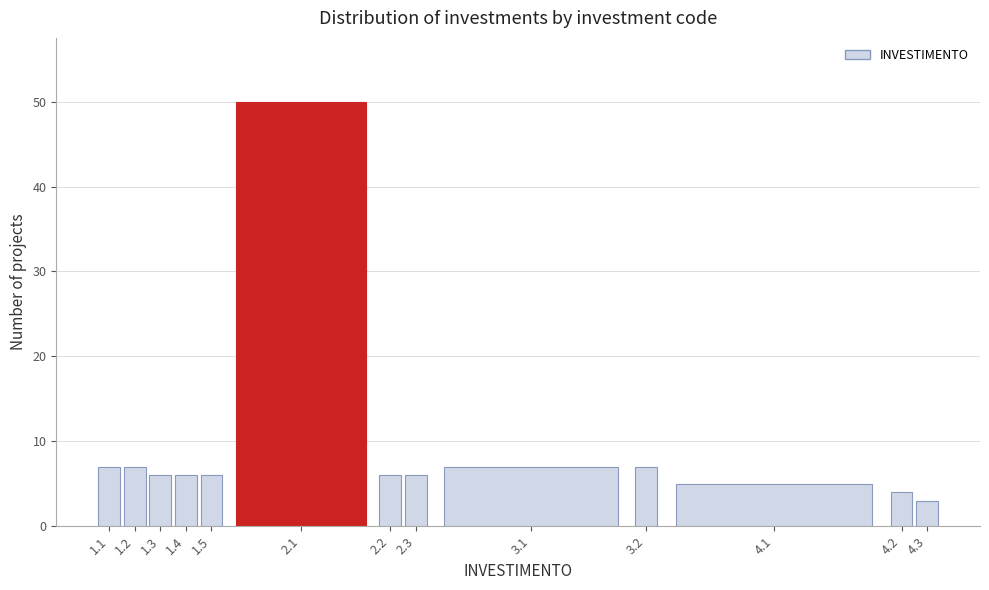

Reading left to right, transcribe all the data shown in this chart.

7	7	6	6	6	50	6	6	7	7	5	4	3